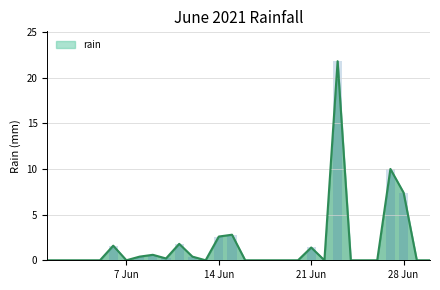

Does the chart contain any negative values?

No